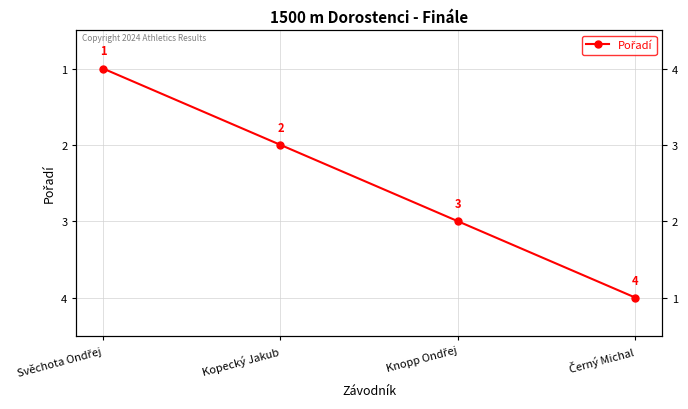

What is the sum of all values?

10